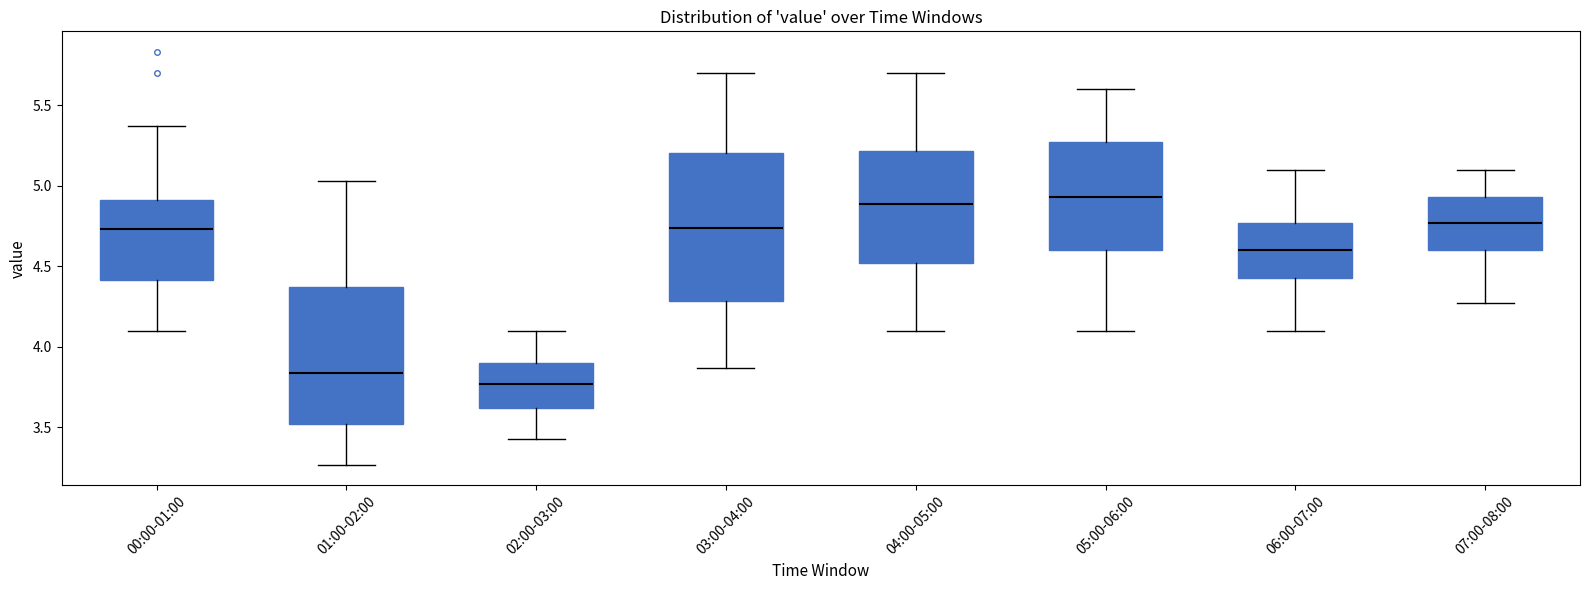

Reading left to right, read every box against the y-axis: the position of its median line, the range the box covers, and the ends of its whiskers. The values are not printed on the chart, so give them approximately, as read against the axis.

00:00-01:00: median 4.75, box 4.40 to 4.90, whiskers 4.10 to 5.35
01:00-02:00: median 3.85, box 3.50 to 4.35, whiskers 3.25 to 5.05
02:00-03:00: median 3.75, box 3.60 to 3.90, whiskers 3.45 to 4.10
03:00-04:00: median 4.75, box 4.30 to 5.20, whiskers 3.85 to 5.70
04:00-05:00: median 4.90, box 4.50 to 5.20, whiskers 4.10 to 5.70
05:00-06:00: median 4.95, box 4.60 to 5.25, whiskers 4.10 to 5.60
06:00-07:00: median 4.60, box 4.45 to 4.75, whiskers 4.10 to 5.10
07:00-08:00: median 4.75, box 4.60 to 4.95, whiskers 4.25 to 5.10